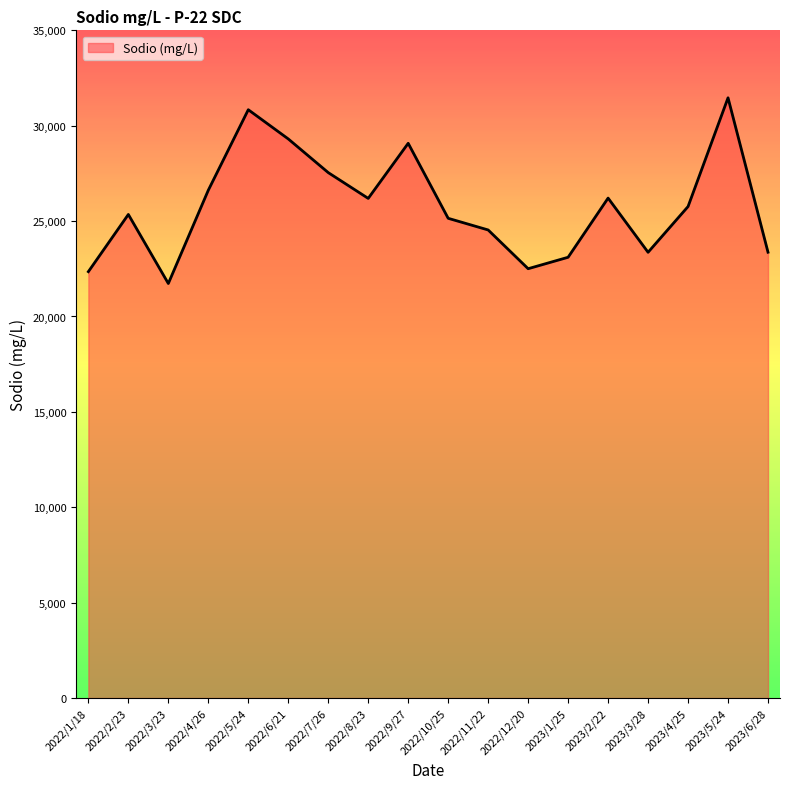

What is the difference between the maximum and minimum values?

9733.9